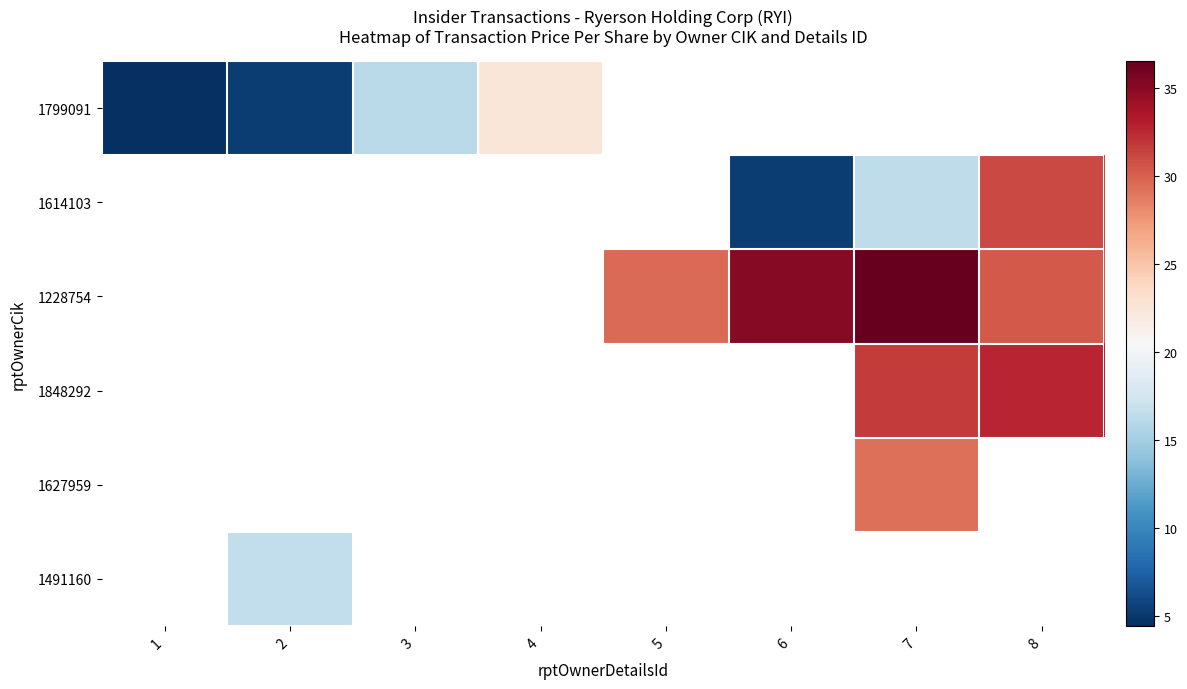

What is the greatest value displayed?

36.5